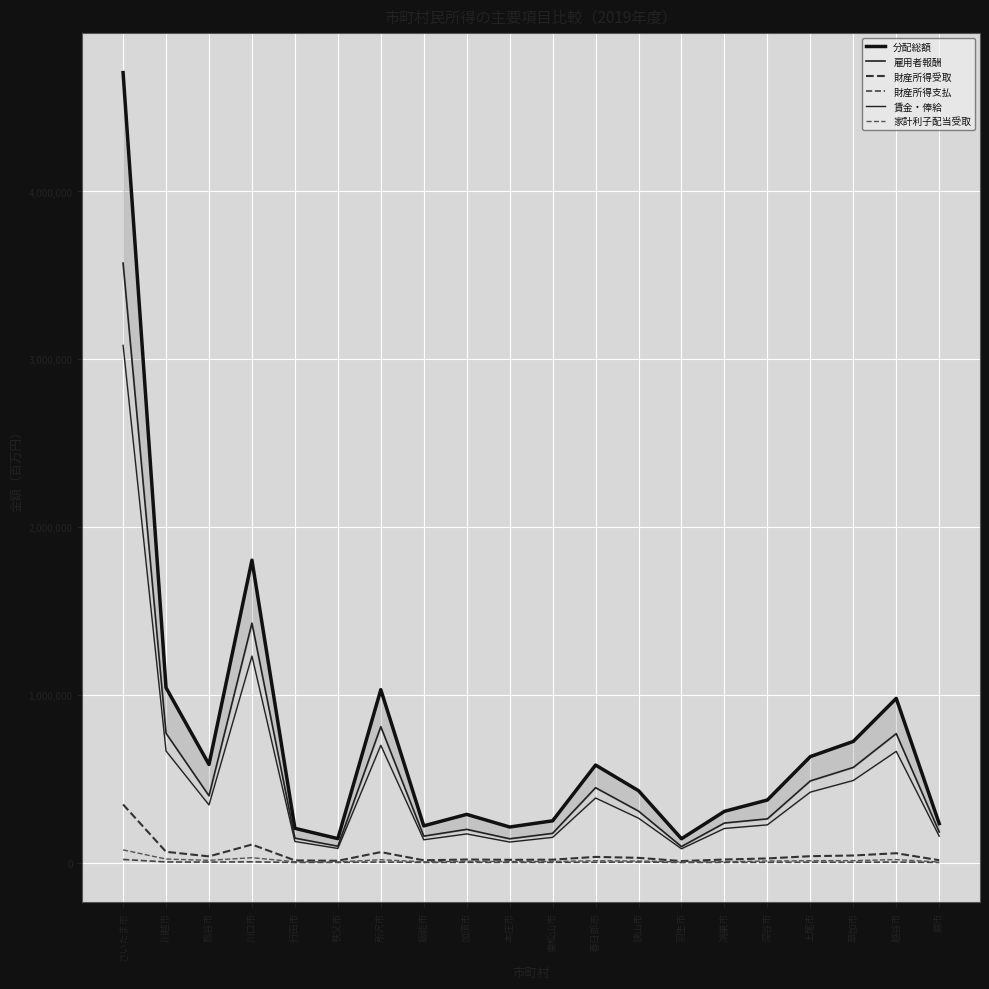

What is the sum of the 財産所得受取 values at 春日部市 and 東松山市?

51045